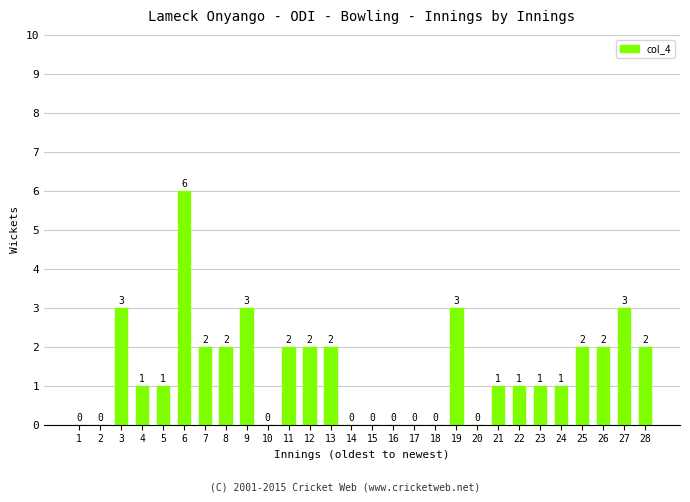

Reading right to left, list all the values displayed in this chart.

28=2	27=3	26=2	25=2	24=1	23=1	22=1	21=1	20=0	19=3	18=0	17=0	16=0	15=0	14=0	13=2	12=2	11=2	10=0	9=3	8=2	7=2	6=6	5=1	4=1	3=3	2=0	1=0